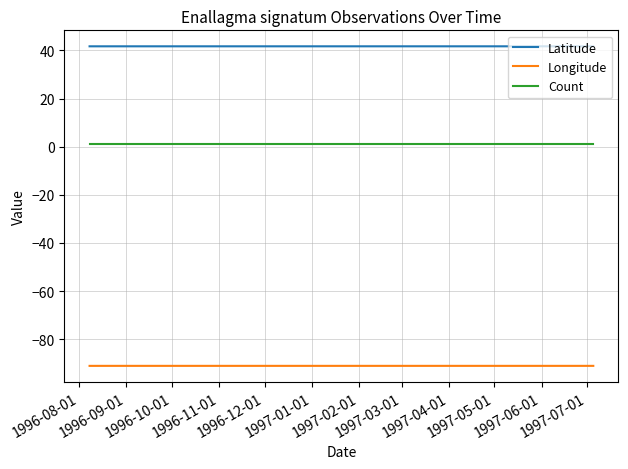

Rank the series by their maximum value, from highest to lowest.

Latitude, Count, Longitude